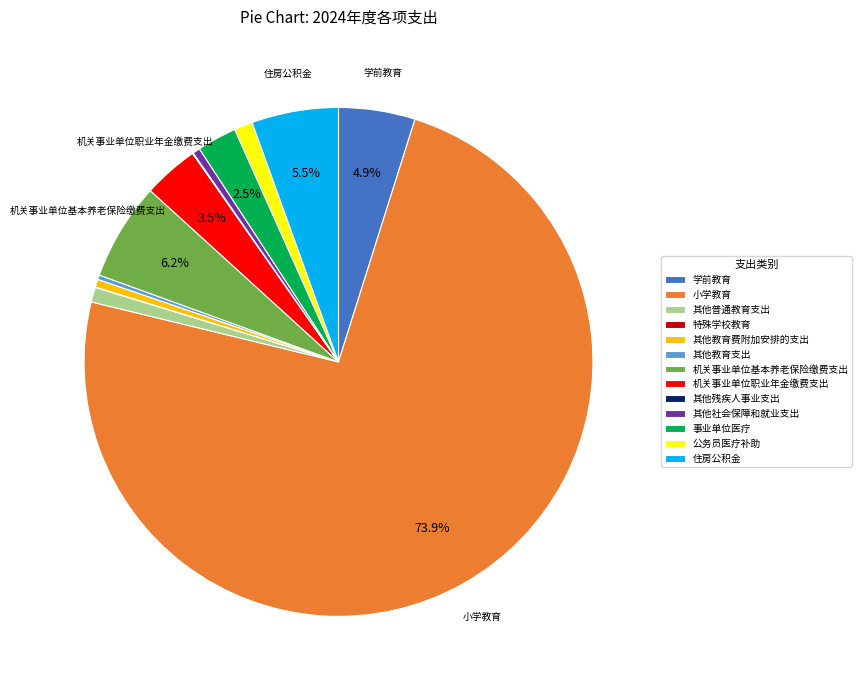

To the nearest percent, what is the average slice percentage?

8%